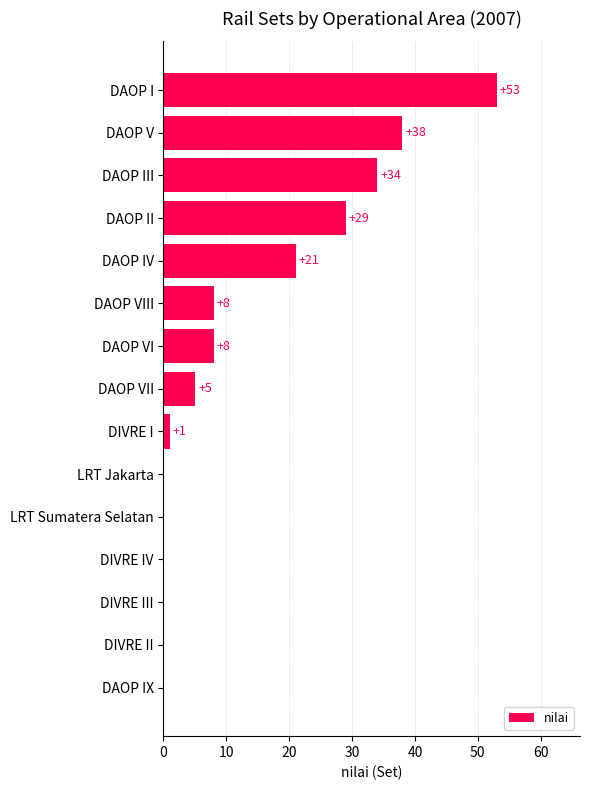

Reading top to bottom, what are all the values shown in this chart?

DAOP I=53	DAOP V=38	DAOP III=34	DAOP II=29	DAOP IV=21	DAOP VIII=8	DAOP VI=8	DAOP VII=5	DIVRE I=1	LRT Jakarta=0	LRT Sumatera Selatan=0	DIVRE IV=0	DIVRE III=0	DIVRE II=0	DAOP IX=0